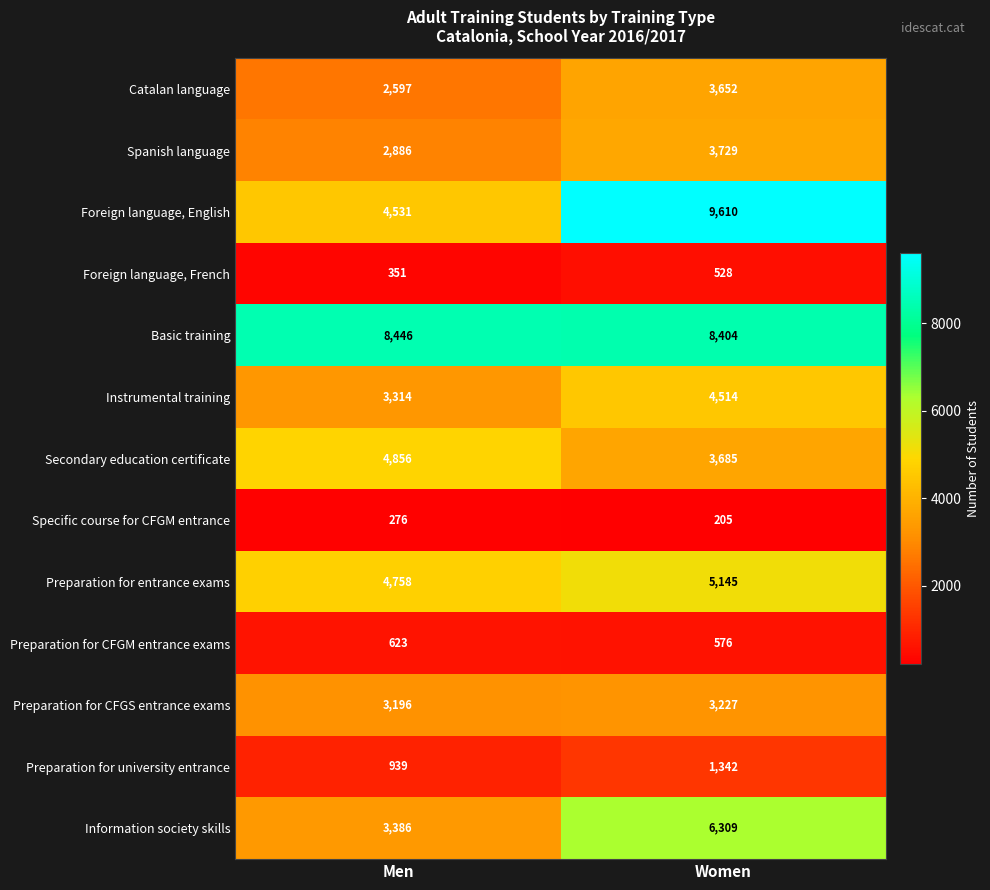

Where is Preparation for entrance exams nearest to the value 4951?

Men